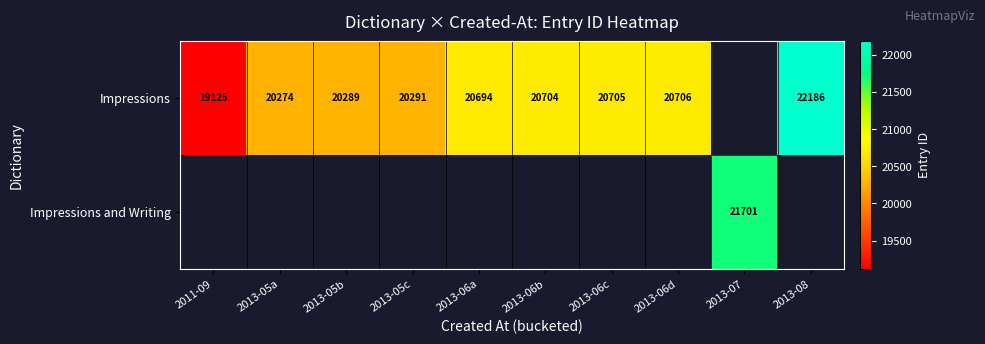

How many categories are shown in the chart?

10